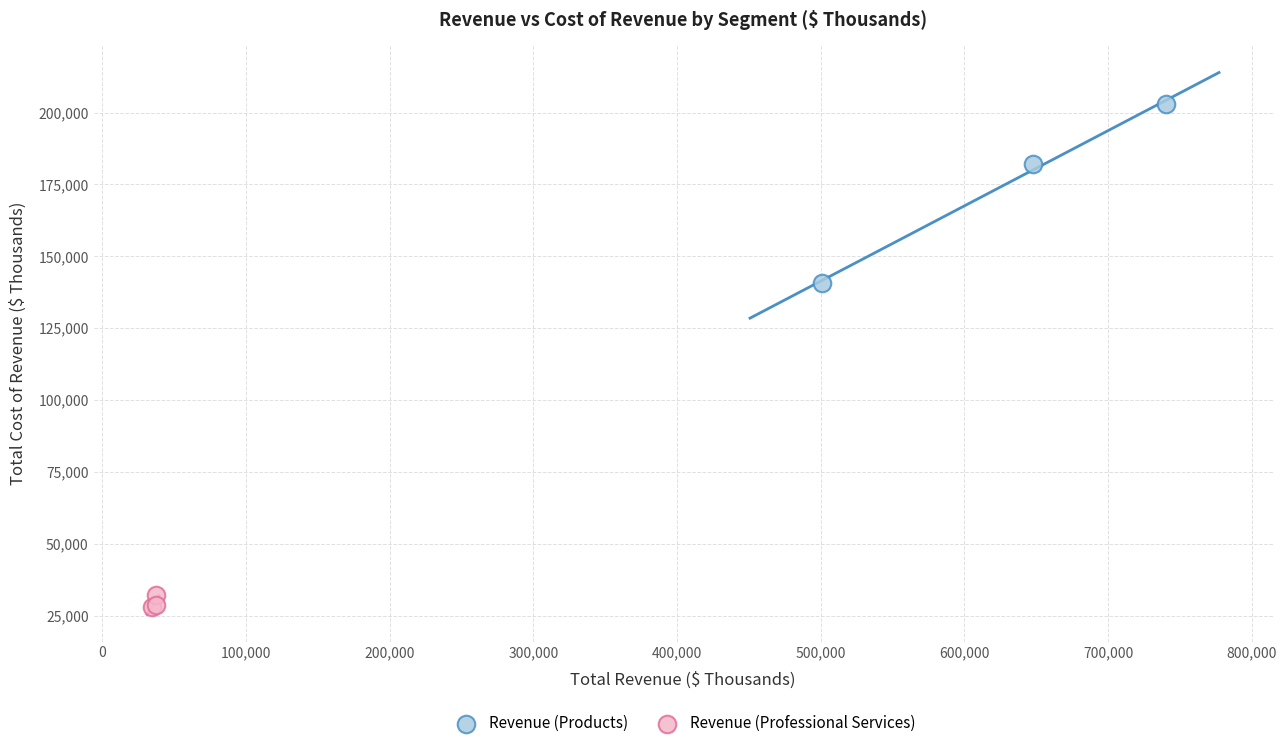

Which series contains the highest Y value?

Revenue (Products)